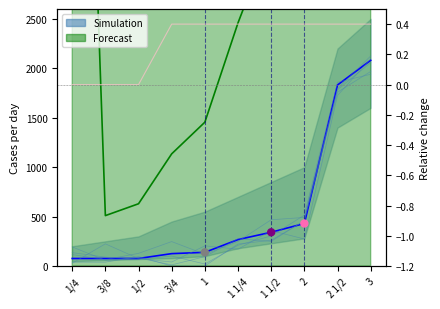

Which series has the widest spread of Y values?

Forecast